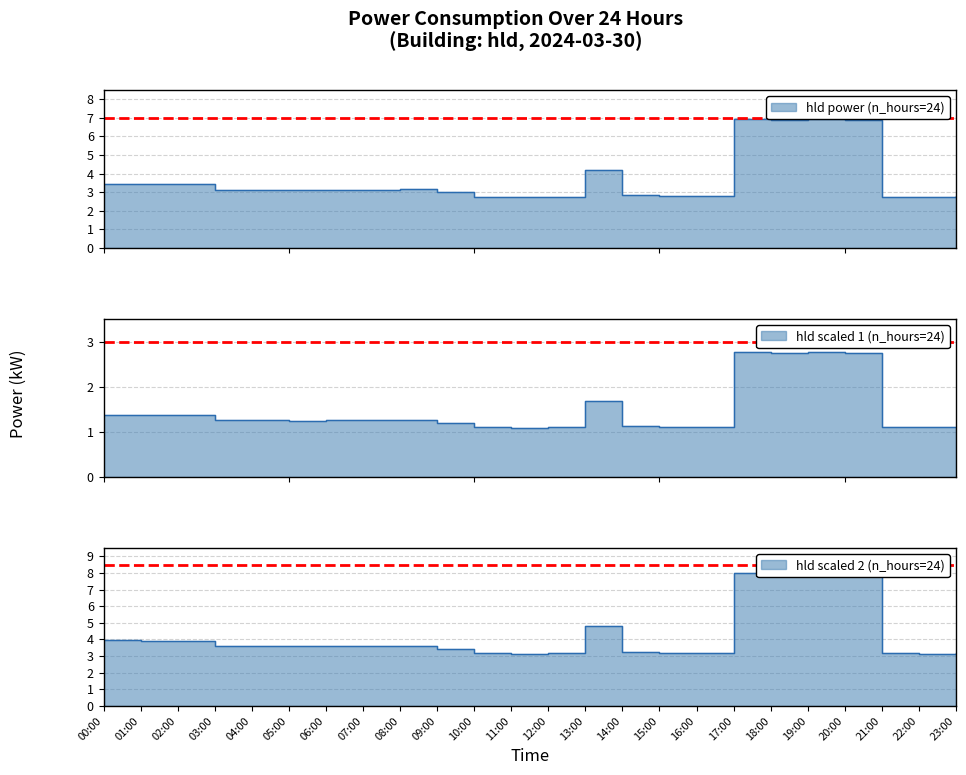

How many values exceed 3?

14